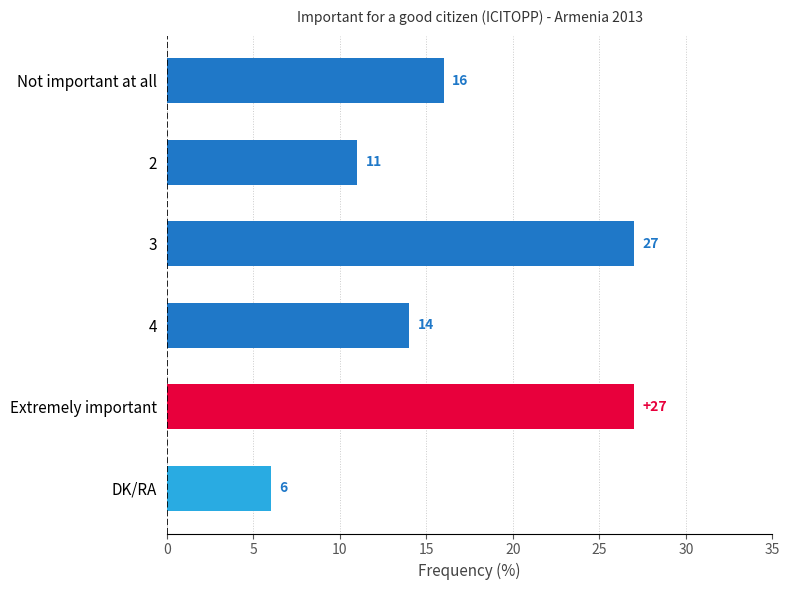

How many series are shown in this chart?

1